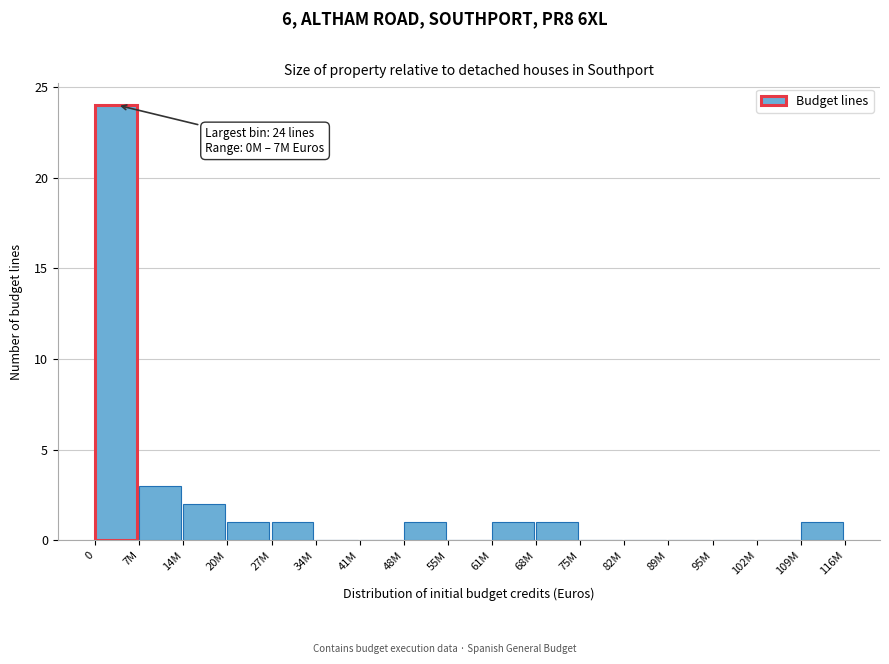

Reading left to right, transcribe all the data shown in this chart.

0=24	7M=3	14M=2	20M=1	27M=1	34M=0	41M=0	48M=1	55M=0	61M=1	68M=1	75M=0	82M=0	89M=0	95M=0	102M=0	109M=1